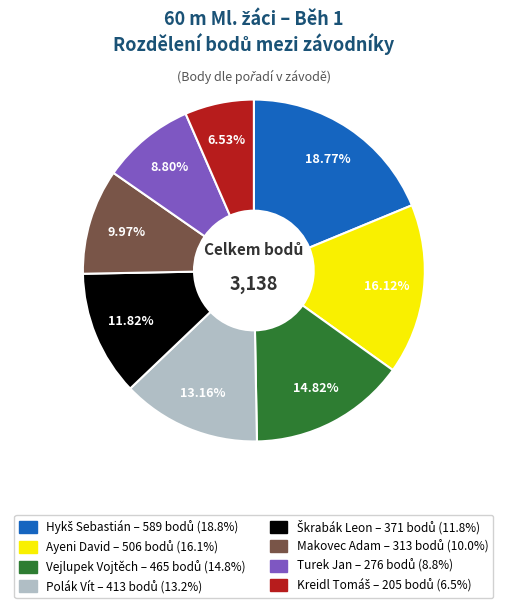

How many segments does this pie chart have?

8